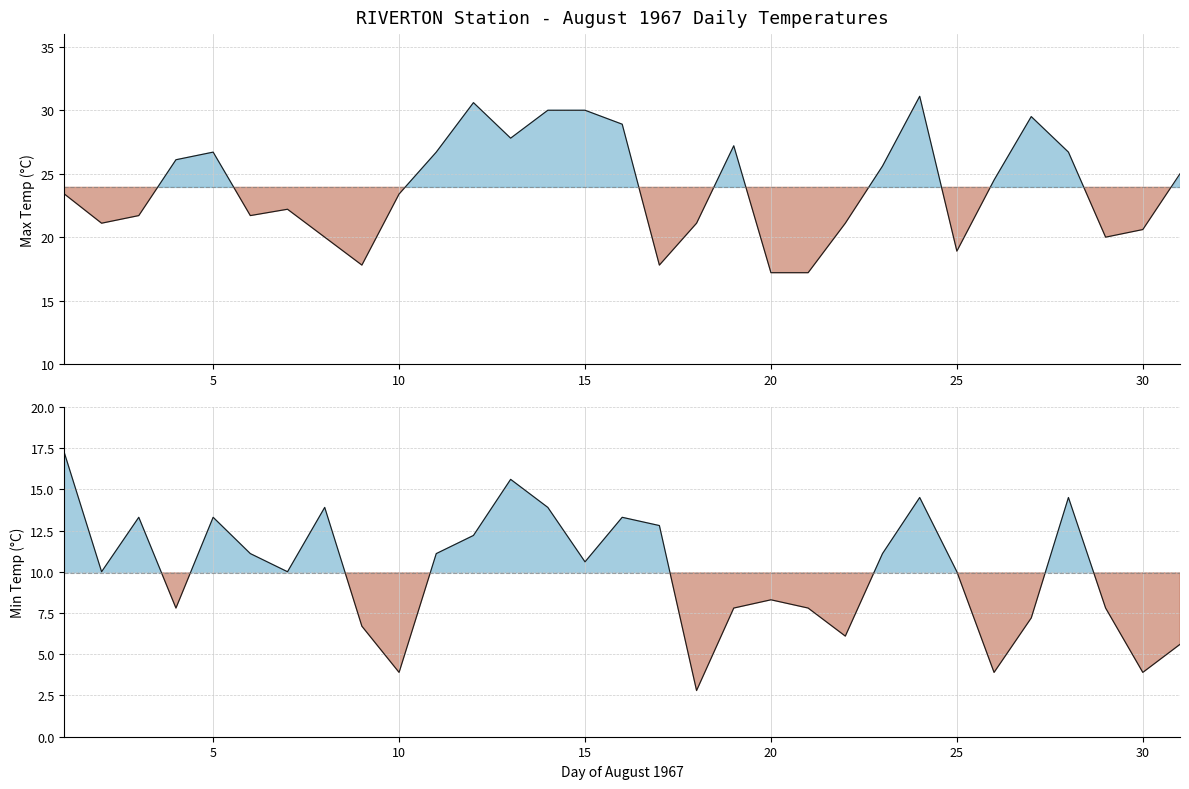

What is the total value across all series at 31?

30.6